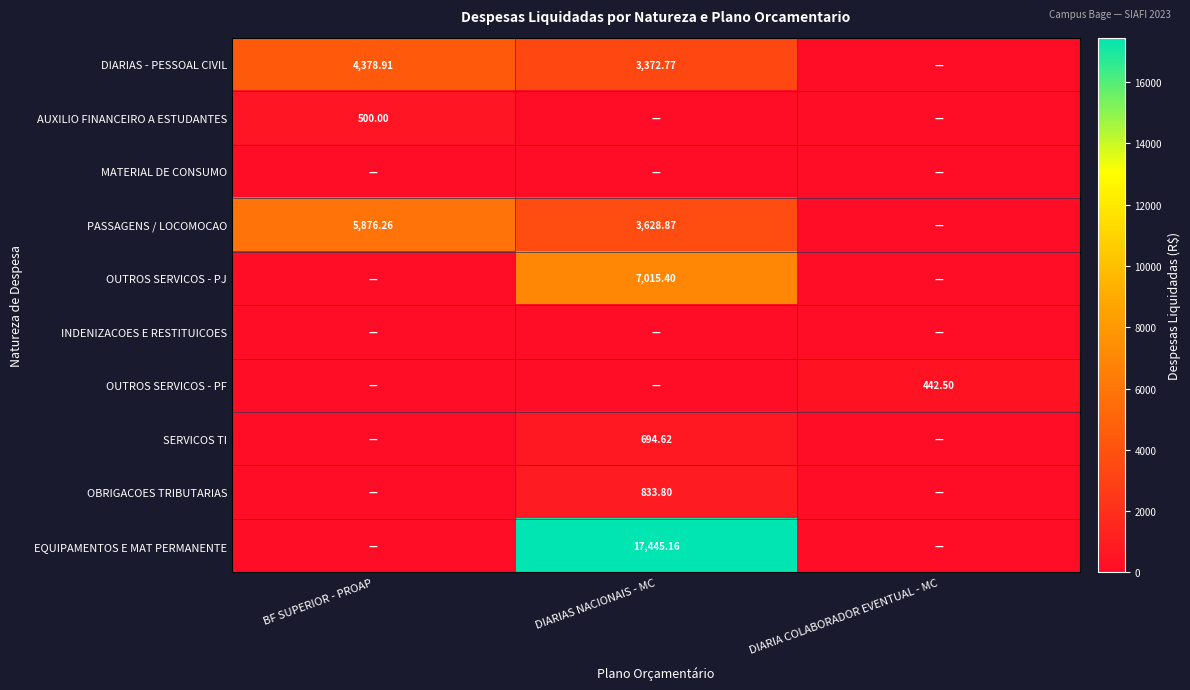

What is the difference between the maximum and minimum values in the SERVICOS TI series?

694.6